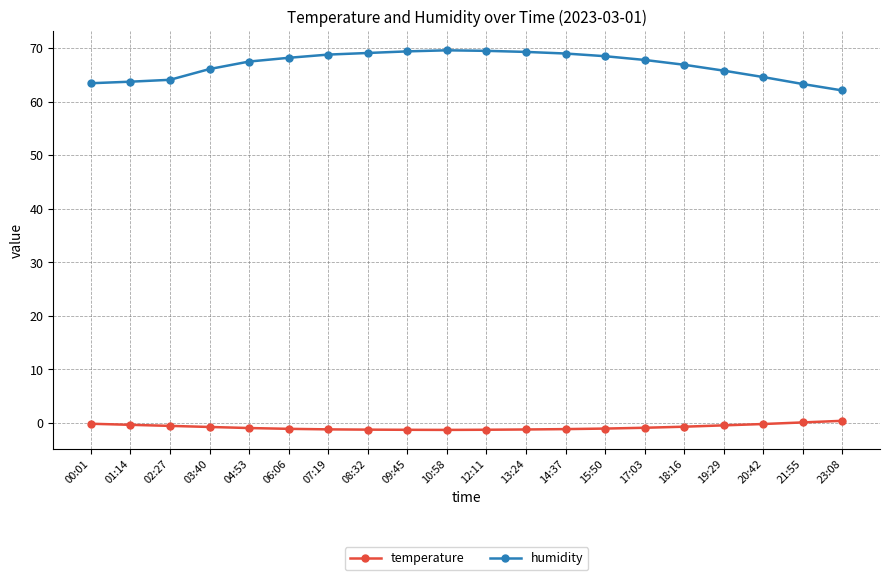

What is the greatest value displayed?

69.6